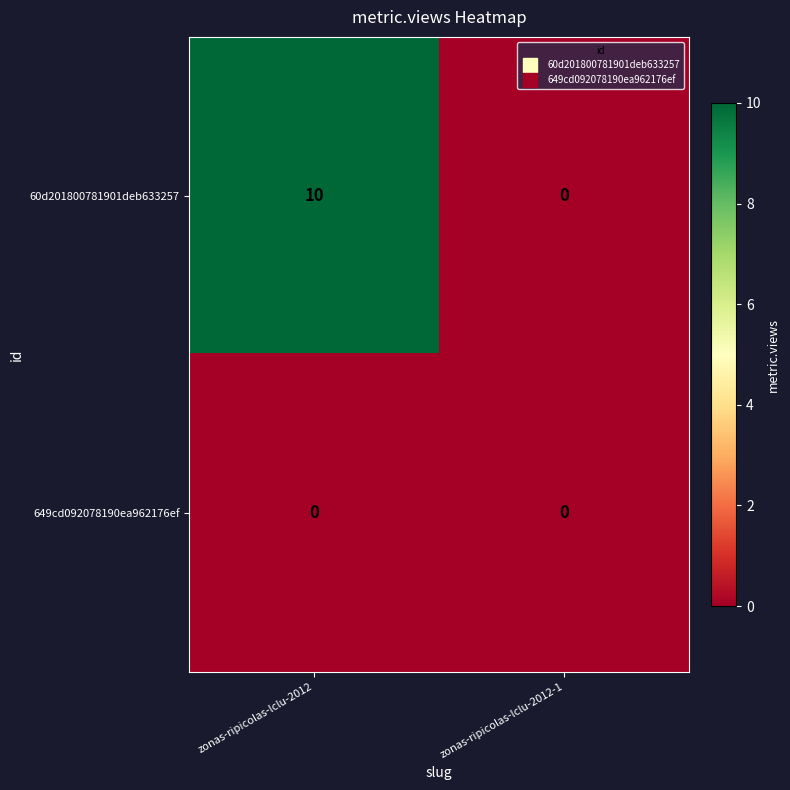

List the labels in order of 60d201800781901deb633257 value, largest first.

zonas-ripicolas-lclu-2012, zonas-ripicolas-lclu-2012-1